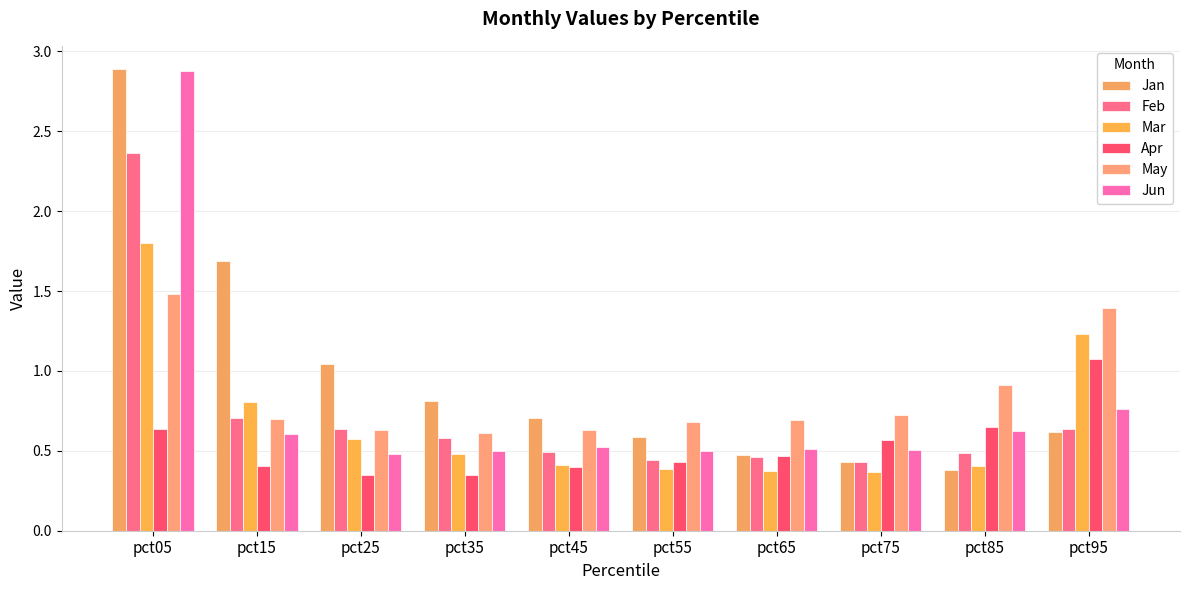

Are the bars horizontal?

No